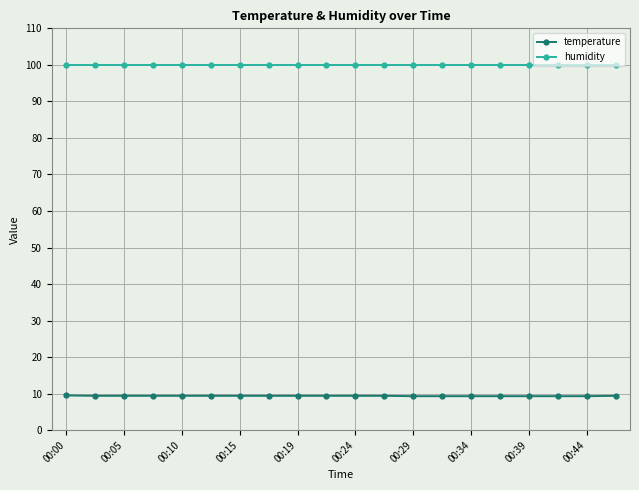

How many lines are shown in the chart?

2